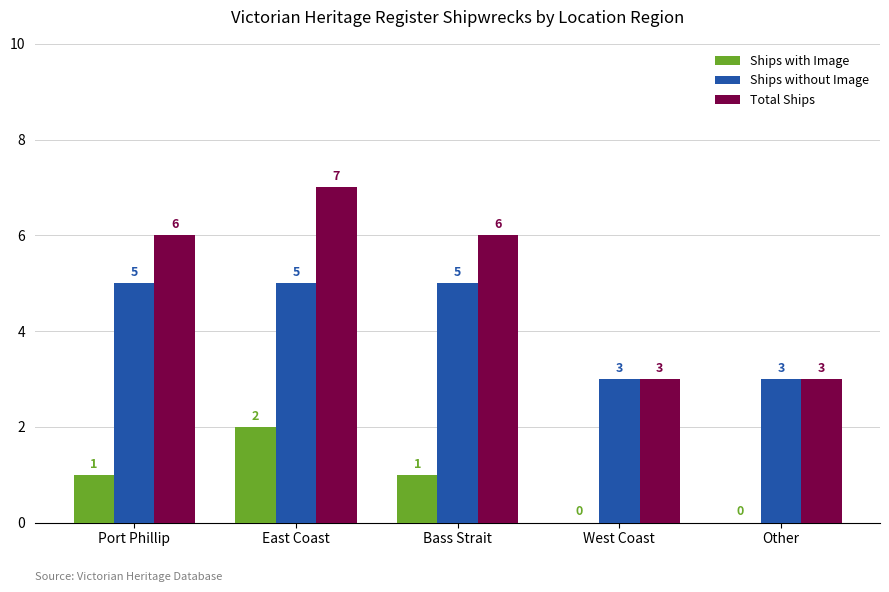

Is the value of Total Ships at Bass Strait greater than the value of Ships without Image at Other?

Yes